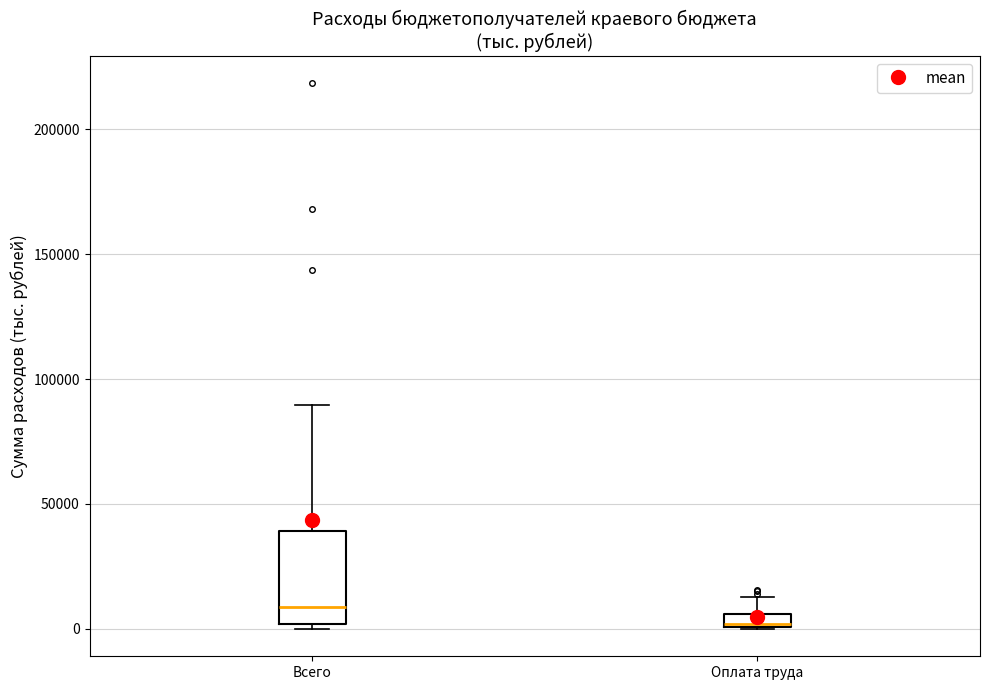

Where is the upper edge of the box for Всего on the y-axis? The values are not printed on the chart, so give them approximately, as read against the axis.

40000